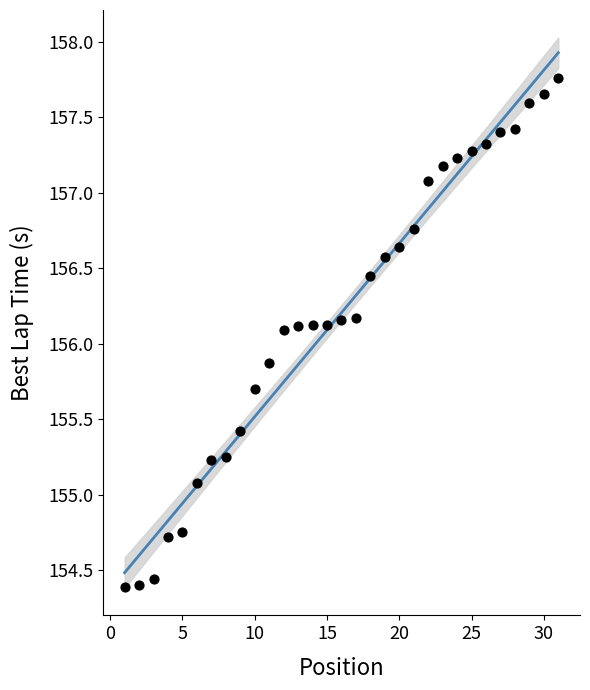

What is the range of Y values (max minus min)?

3.4